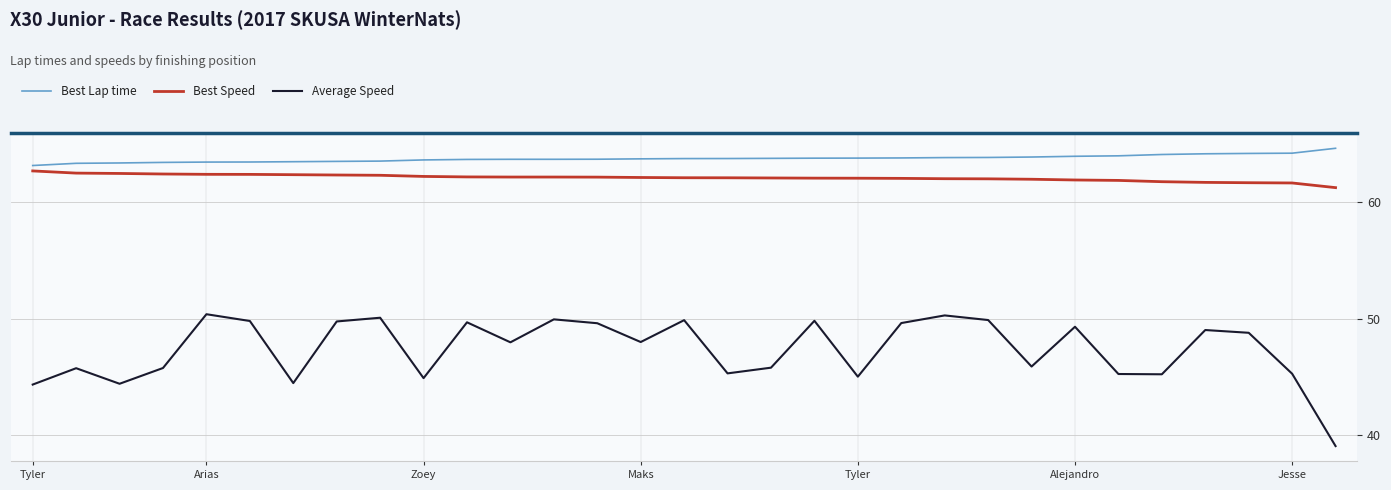

Which series has the largest total across all categories?

Best Lap time